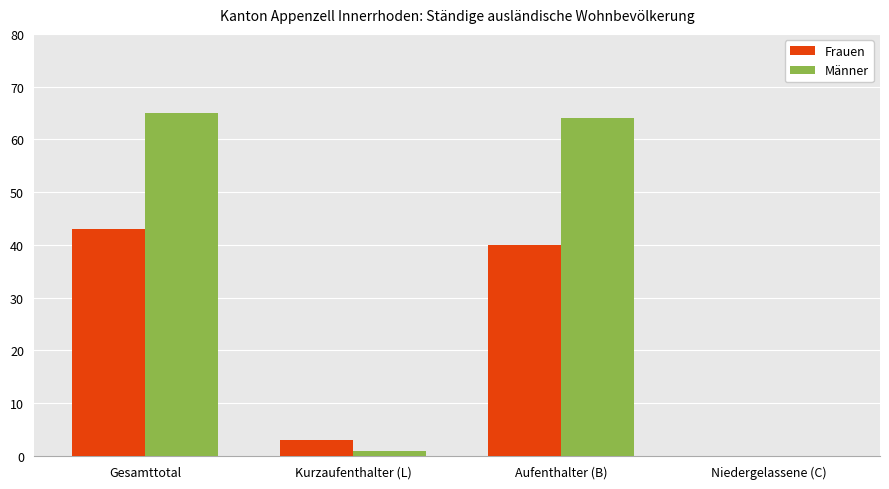

The value of Männer at Aufenthalter (B) is 64. True or false?

True